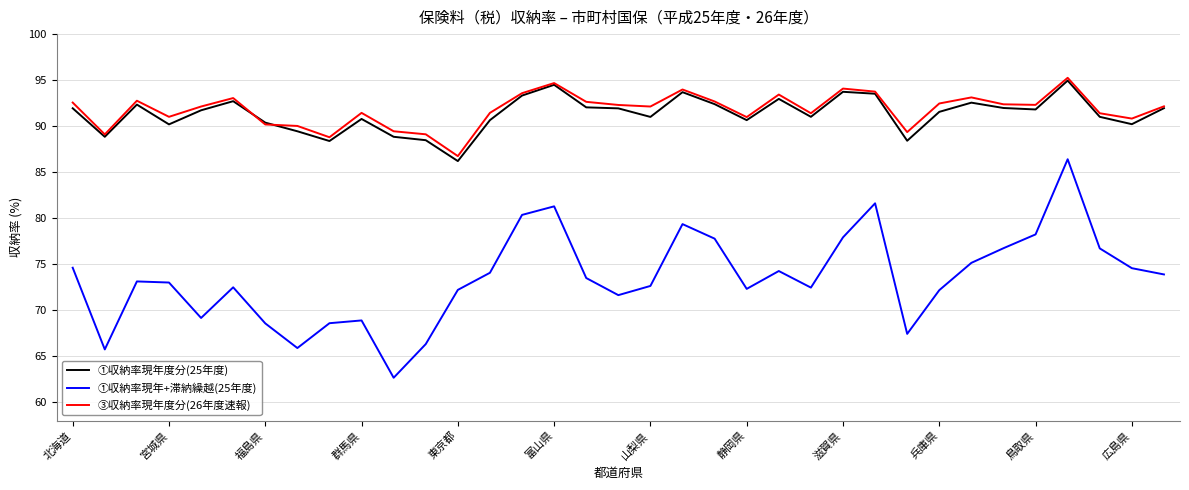

True or false: ③収納率現年度分(26年度速報) and ①収納率現年+滞納繰越(25年度) intersect in this chart.

False